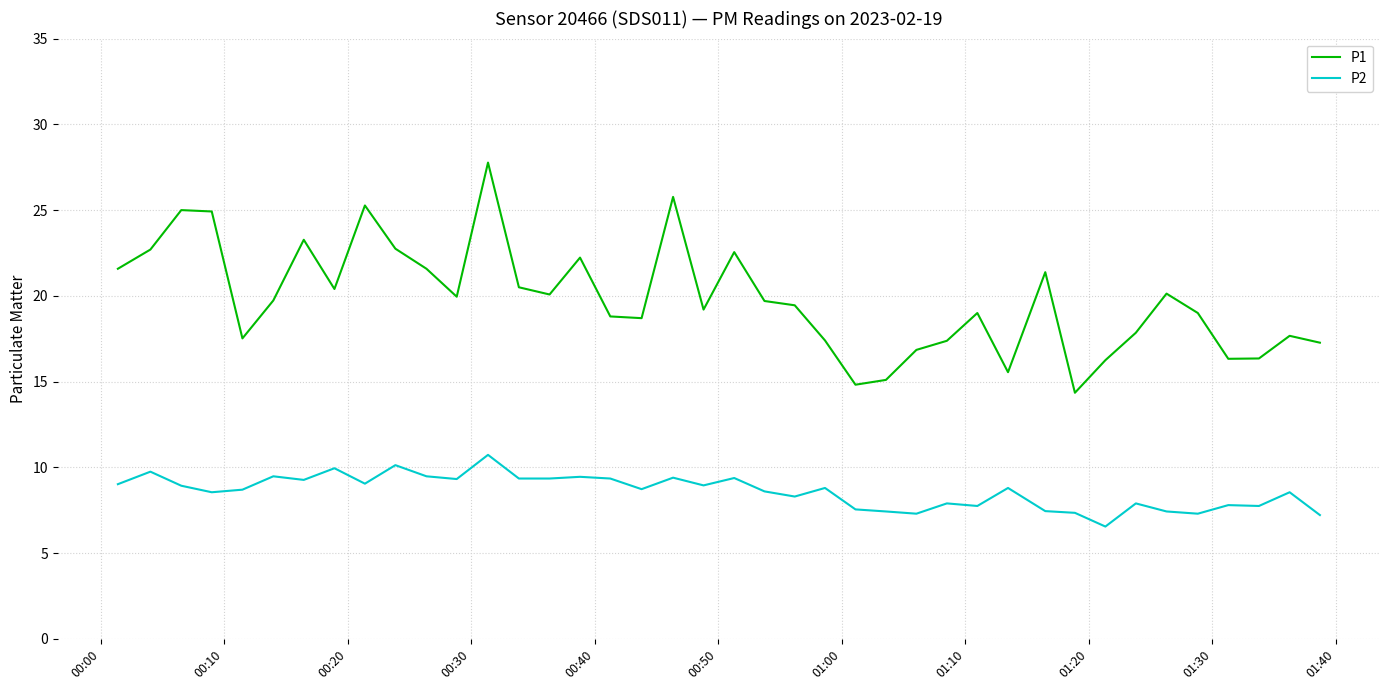

What is the greatest value displayed?

27.8